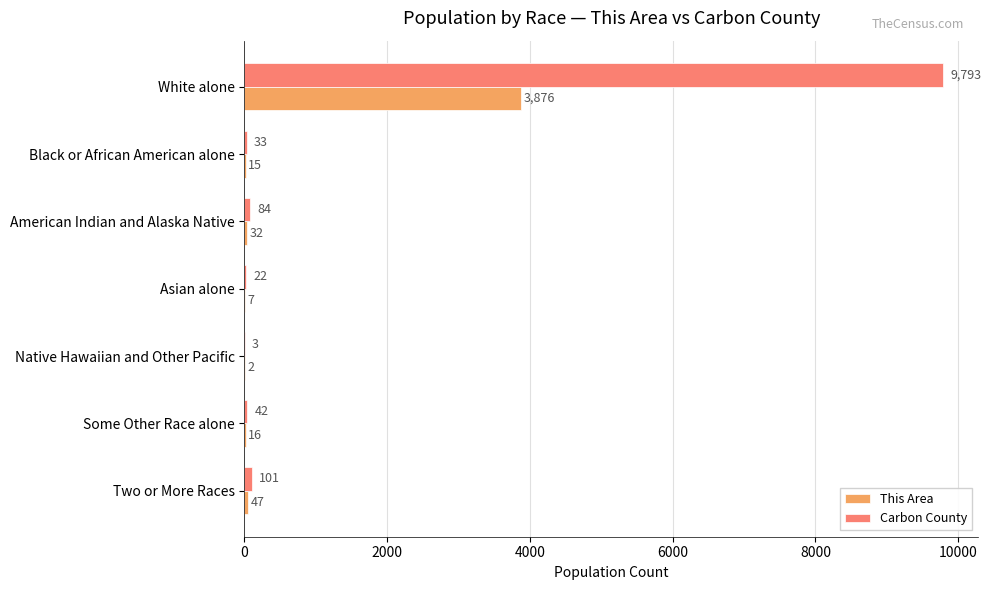

Which series has the largest range (max minus min)?

Carbon County